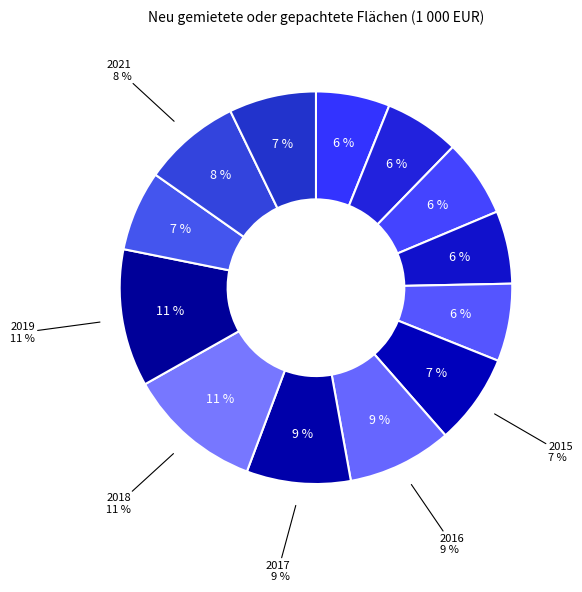

Rank the categories by value from lowest to highest.

2013, 2010, 2011, 2012, 2014, 2020, 2022, 2015, 2021, 2017, 2016, 2018, 2019